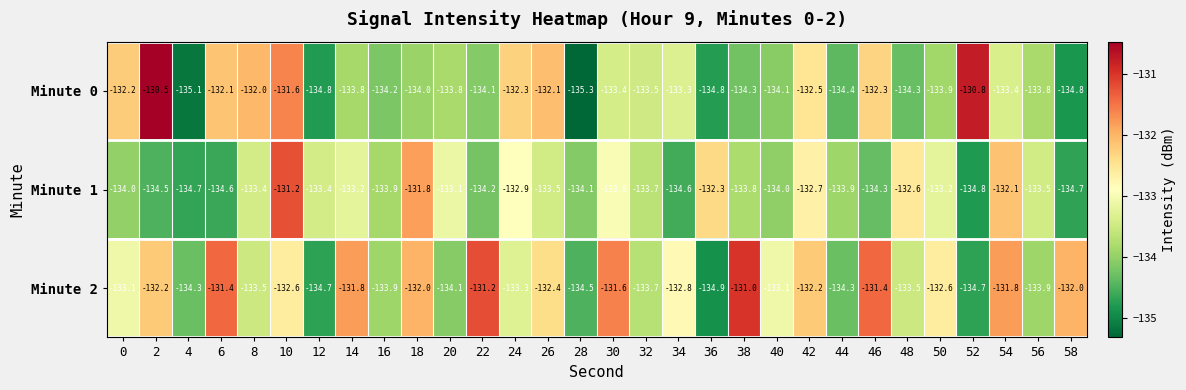

What is the spread (max minus min) of values at 0?

1.8